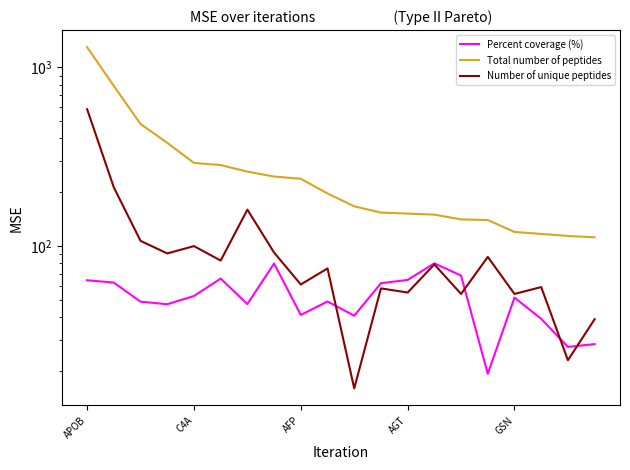

Rank the categories by Number of unique peptides value from lowest to highest.

10, 18, 19, 14, 16, 12, 11, 17, 8, 9, 13, 5, 15, AGT, 7, GSN, AFP, 6, C4A, APOB